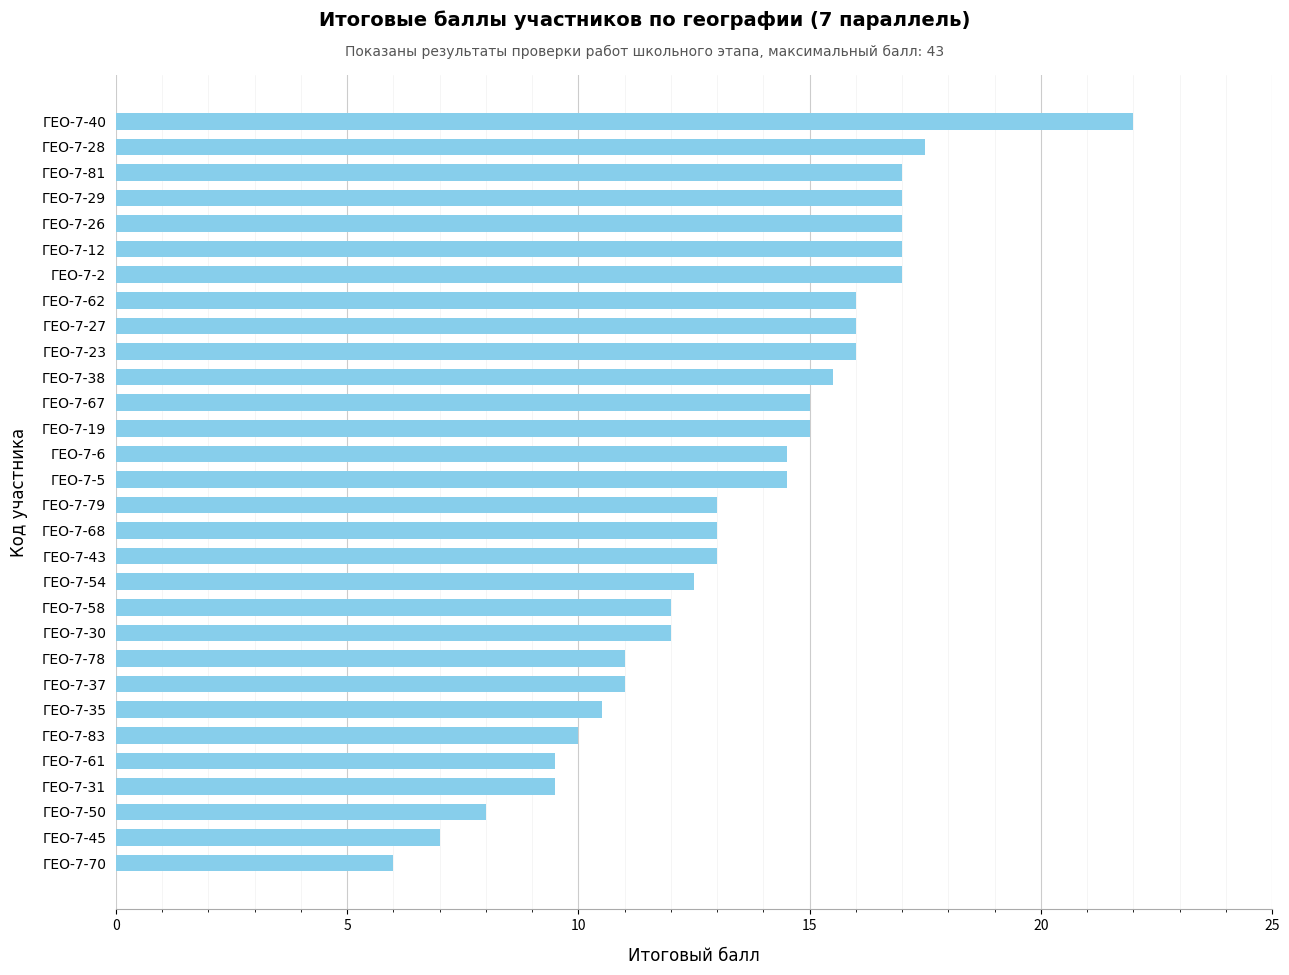

Read the value at ГЕО-7-37.

11.0